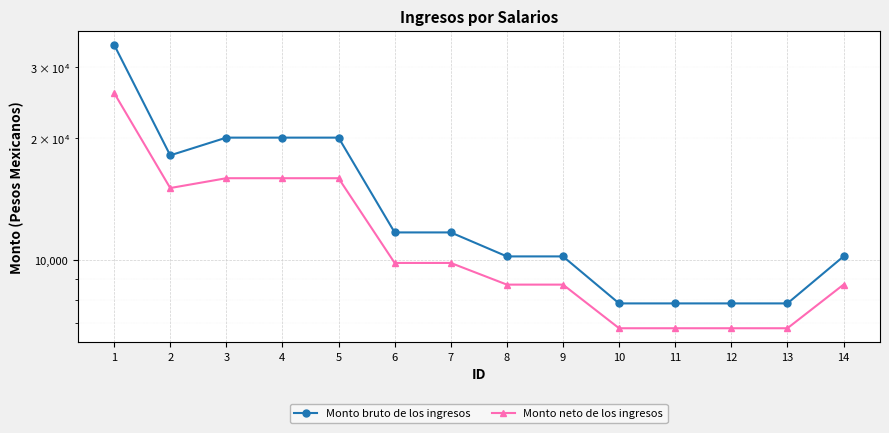

List the labels in order of Monto bruto de los ingresos value, largest first.

1, 3, 4, 5, 2, 6, 7, 8, 9, 14, 10, 11, 12, 13